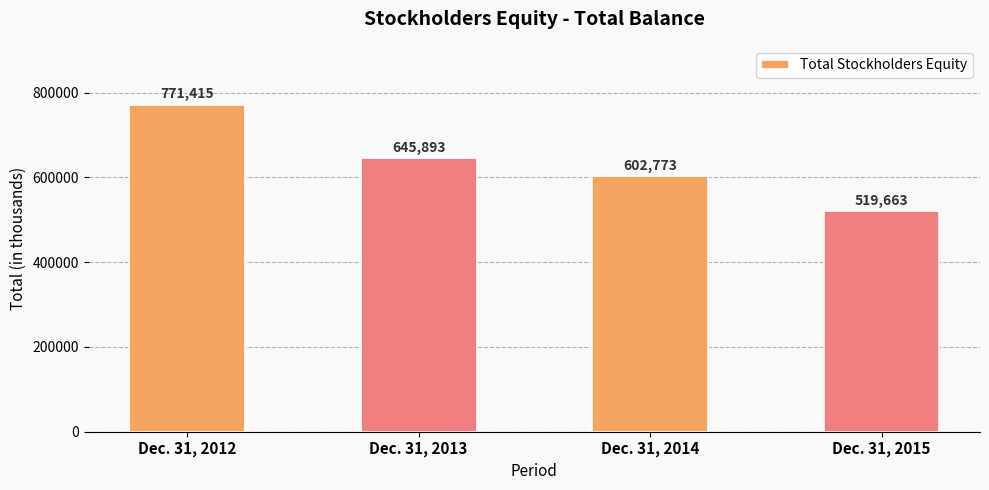

List the labels in order of value, largest first.

Dec. 31, 2012, Dec. 31, 2013, Dec. 31, 2014, Dec. 31, 2015